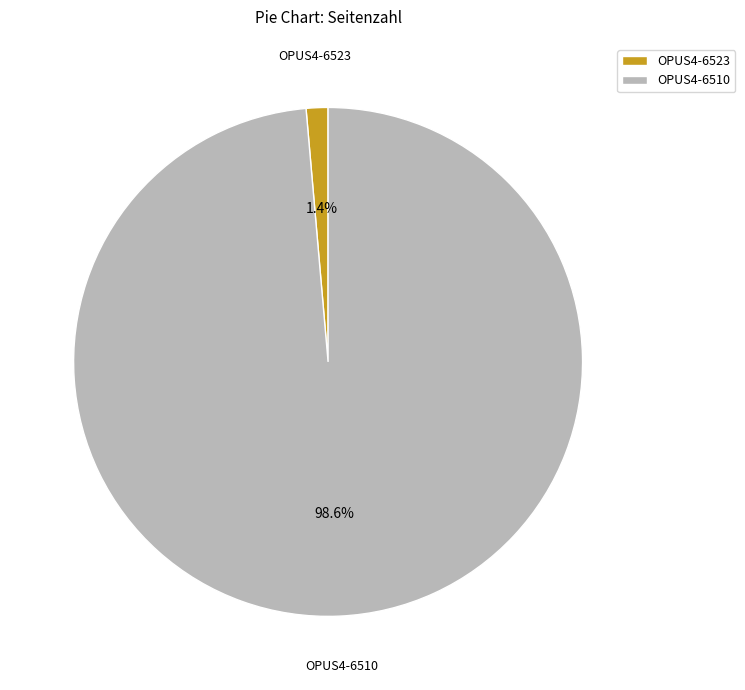

Which category accounts for the majority?

OPUS4-6510